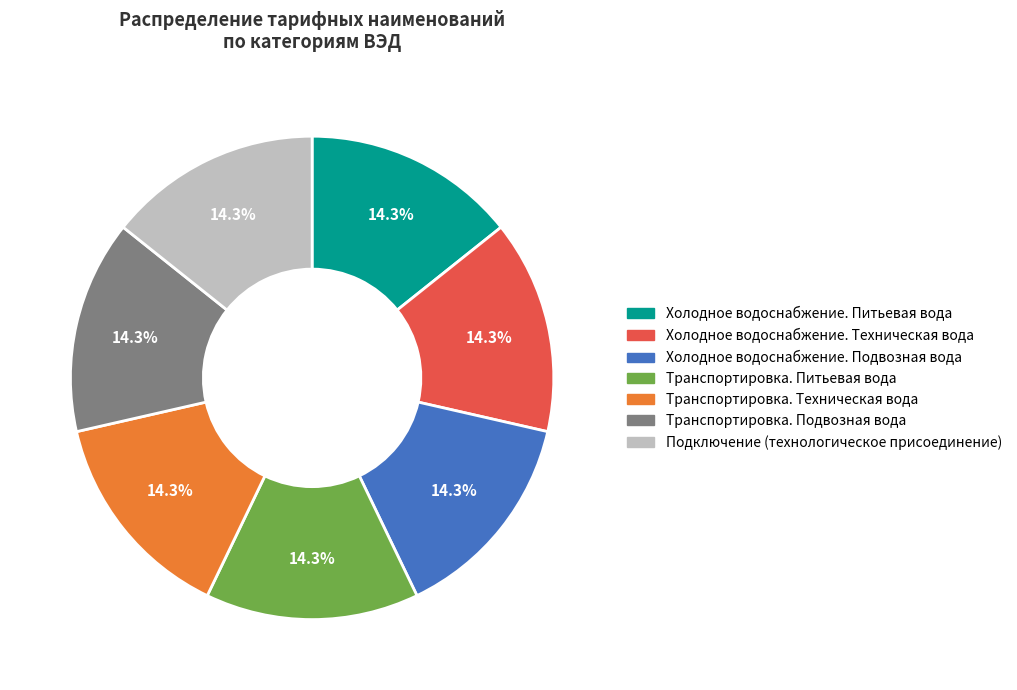

Is the sum of Холодное водоснабжение. Техническая вода and Транспортировка. Питьевая вода greater than half?

No